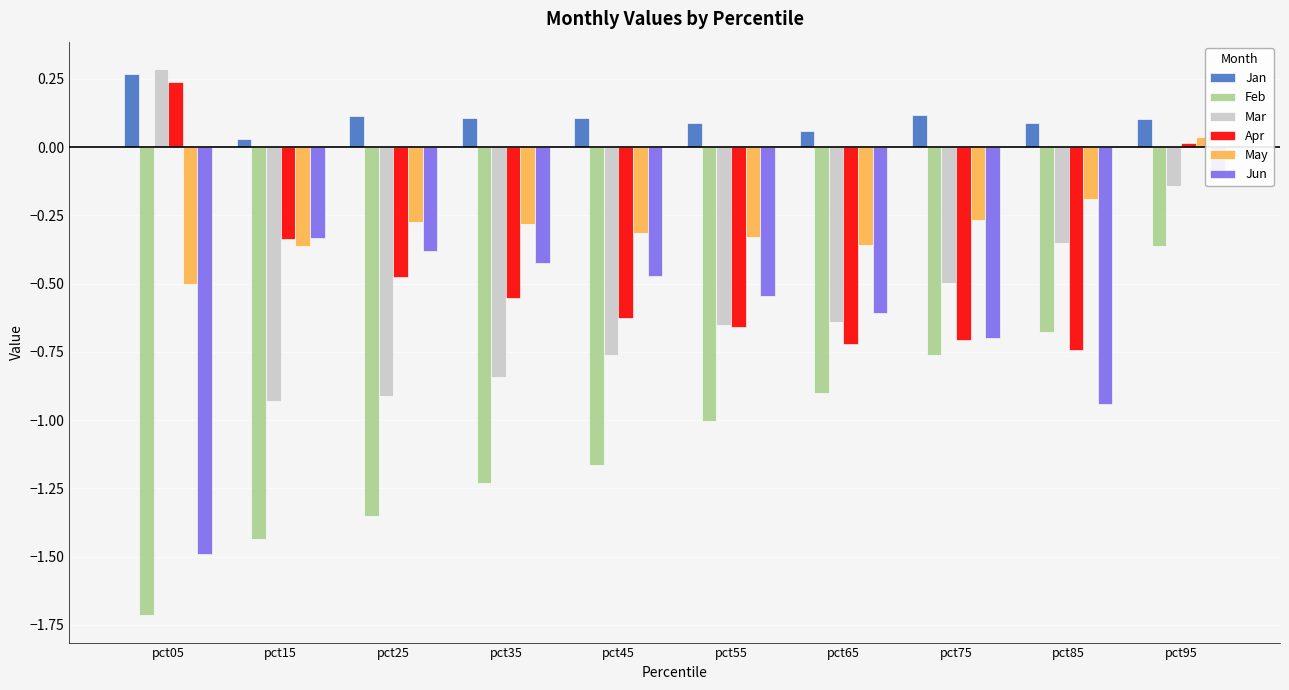

What is the spread (max minus min) of values at pct35?

1.3